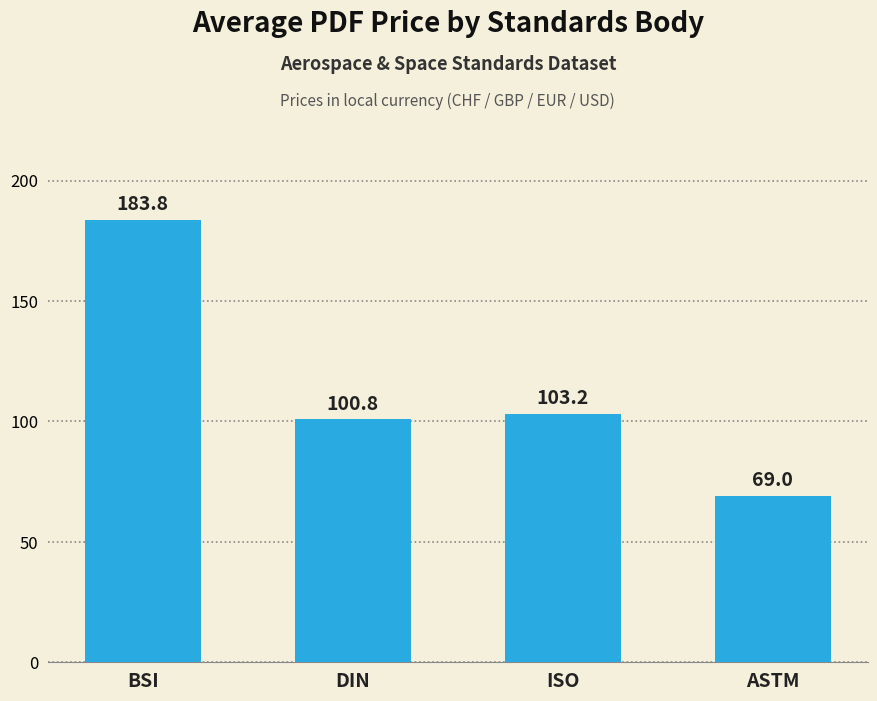

Reading right to left, transcribe all the data shown in this chart.

ASTM=69.0	ISO=103.2	DIN=100.8	BSI=183.8